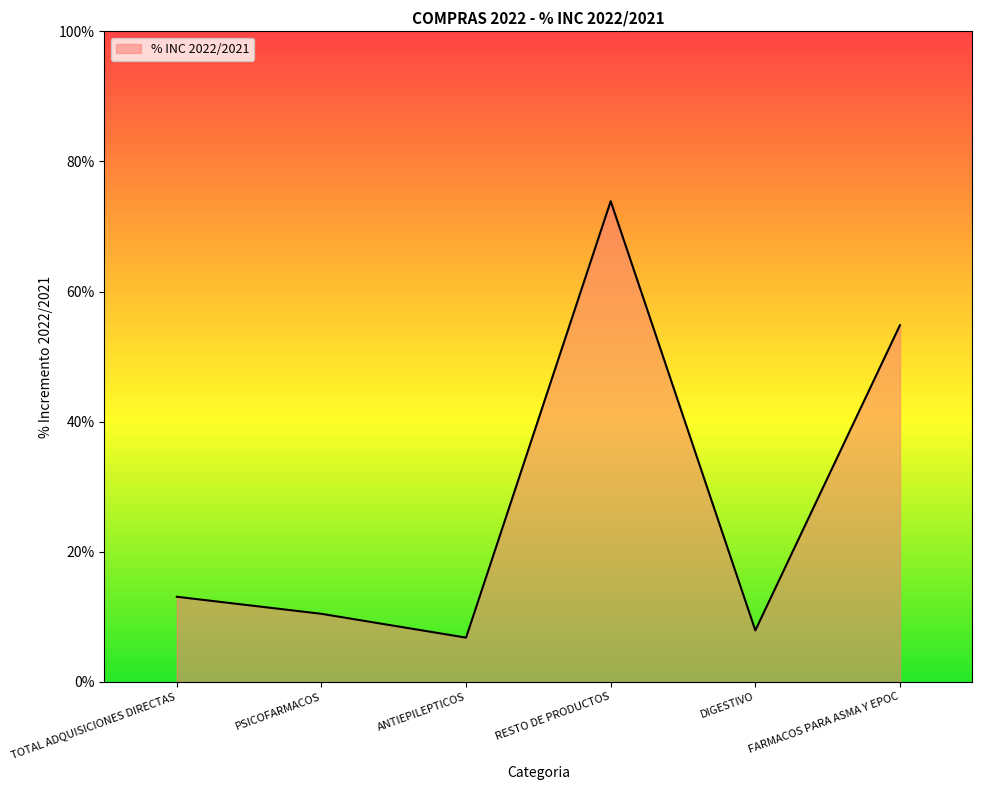

Does the chart display data point markers on the line(s)?

No